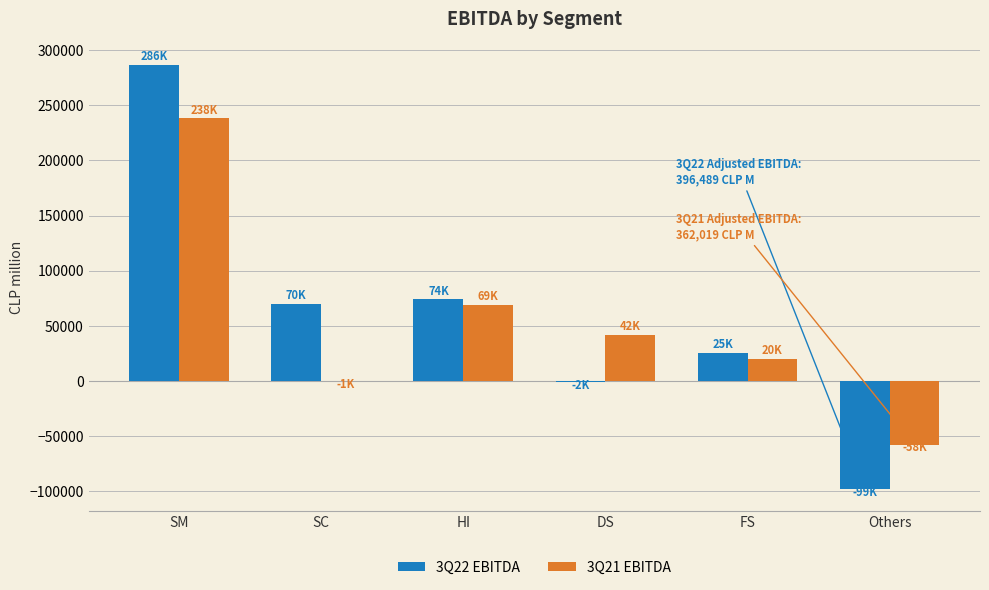

What are all the series names shown in the legend?

3Q22 EBITDA, 3Q21 EBITDA